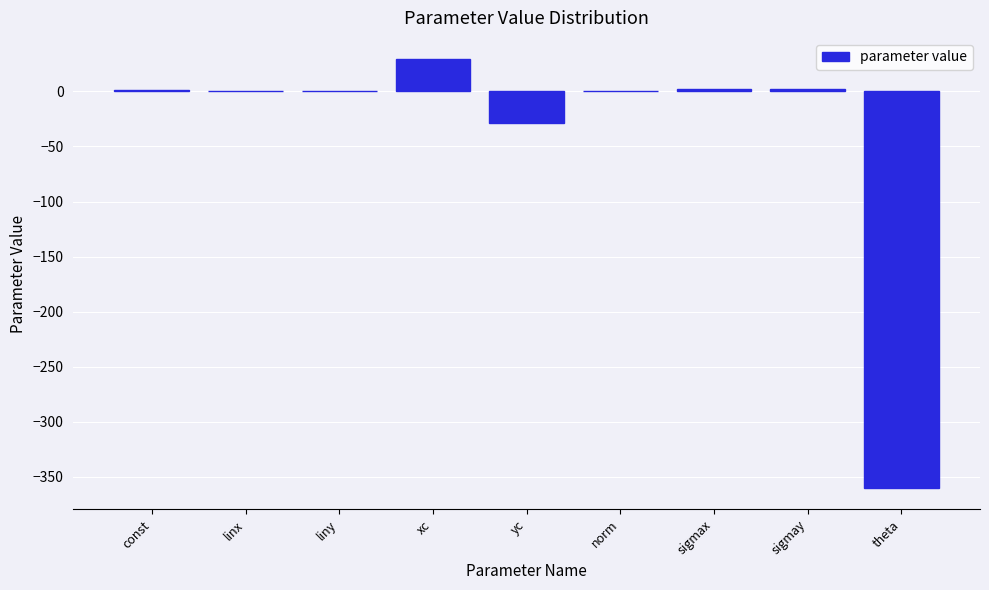

What is the maximum value shown in the chart?

29.1